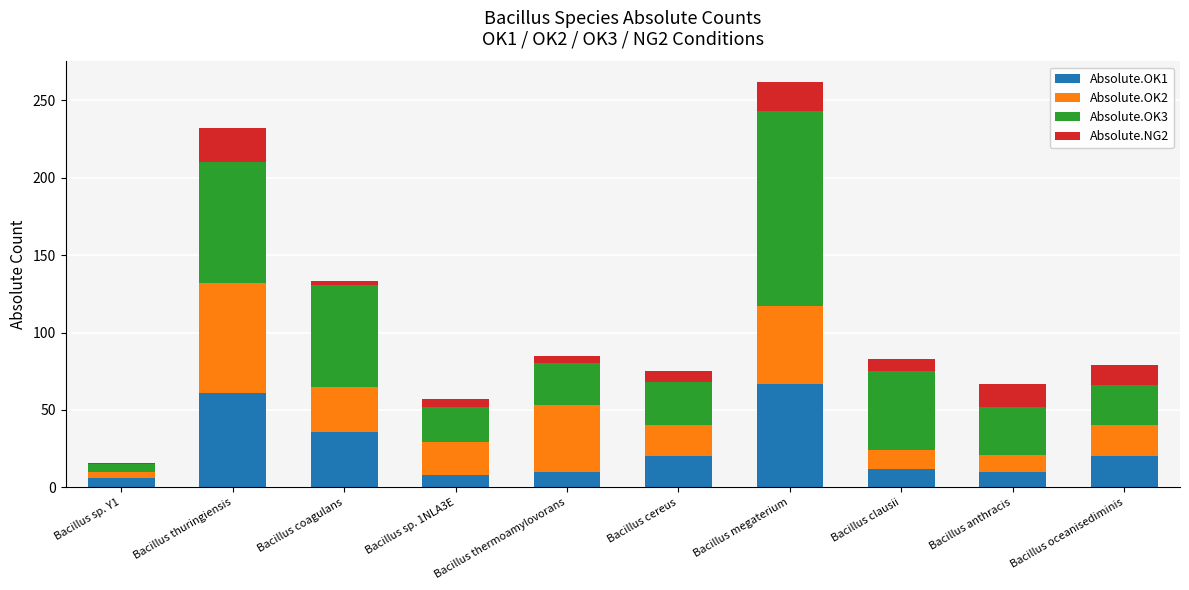

At which category is the sum across all series the highest?

Bacillus megaterium